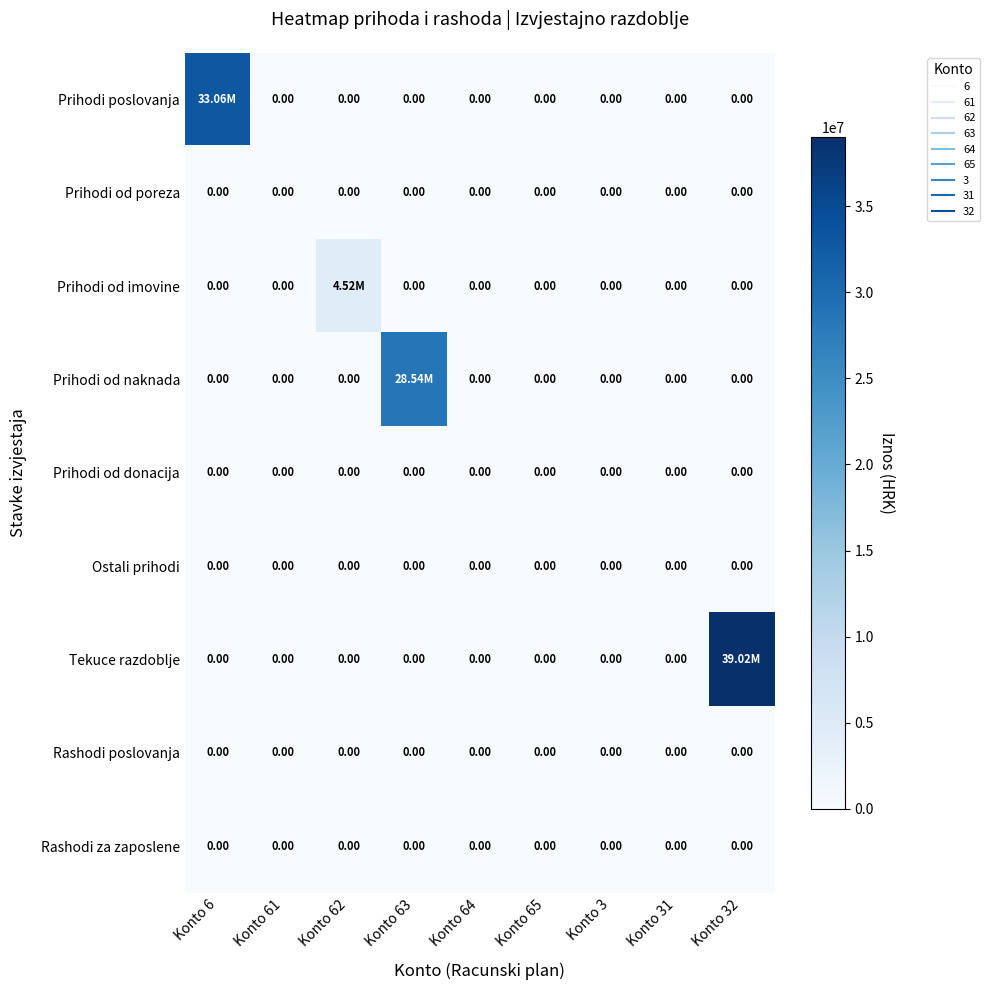

Rank the series by their maximum value, from highest to lowest.

Tekuce razdoblje, Prihodi poslovanja, Prihodi od naknada, Prihodi od imovine, Prihodi od poreza, Prihodi od donacija, Ostali prihodi, Rashodi poslovanja, Rashodi za zaposlene